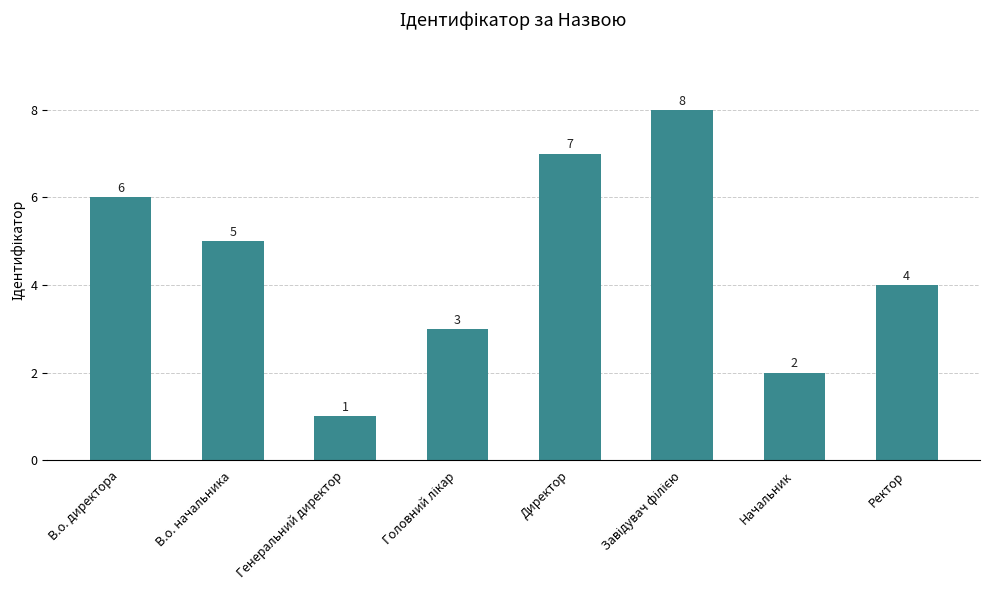

What is the smallest value displayed?

1